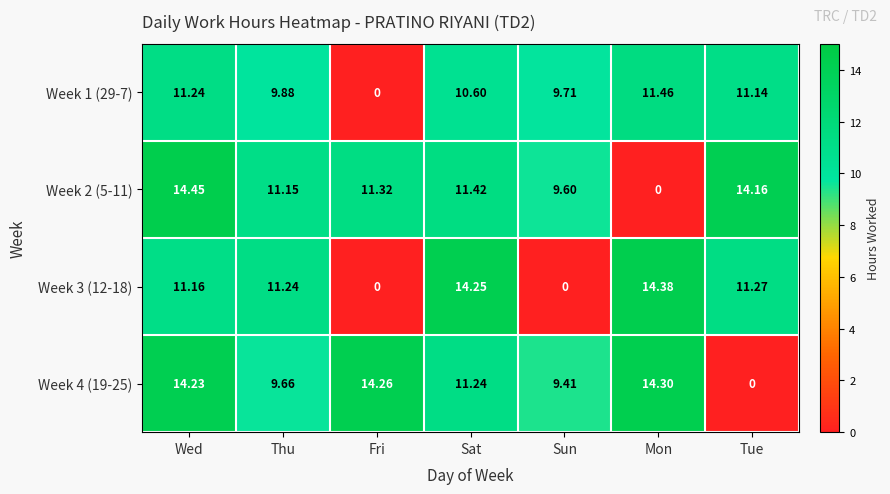

At which label does Week 4 (19-25) first exceed 11?

Wed